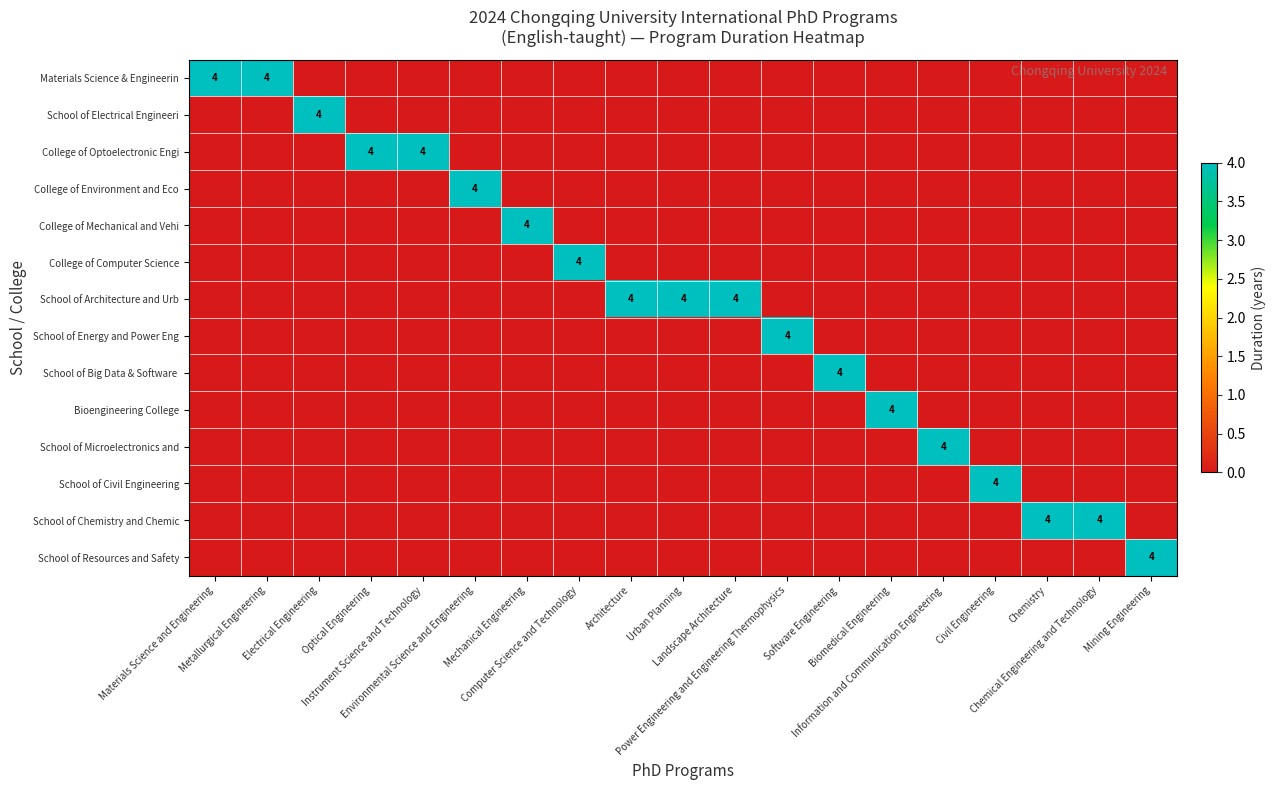

List the series in order of their peak value, lowest first.

Materials Science & Engineerin, School of Electrical Engineeri, College of Optoelectronic Engi, College of Environment and Eco, College of Mechanical and Vehi, College of Computer Science, School of Architecture and Urb, School of Energy and Power Eng, School of Big Data & Software, Bioengineering College, School of Microelectronics and, School of Civil Engineering, School of Chemistry and Chemic, School of Resources and Safety